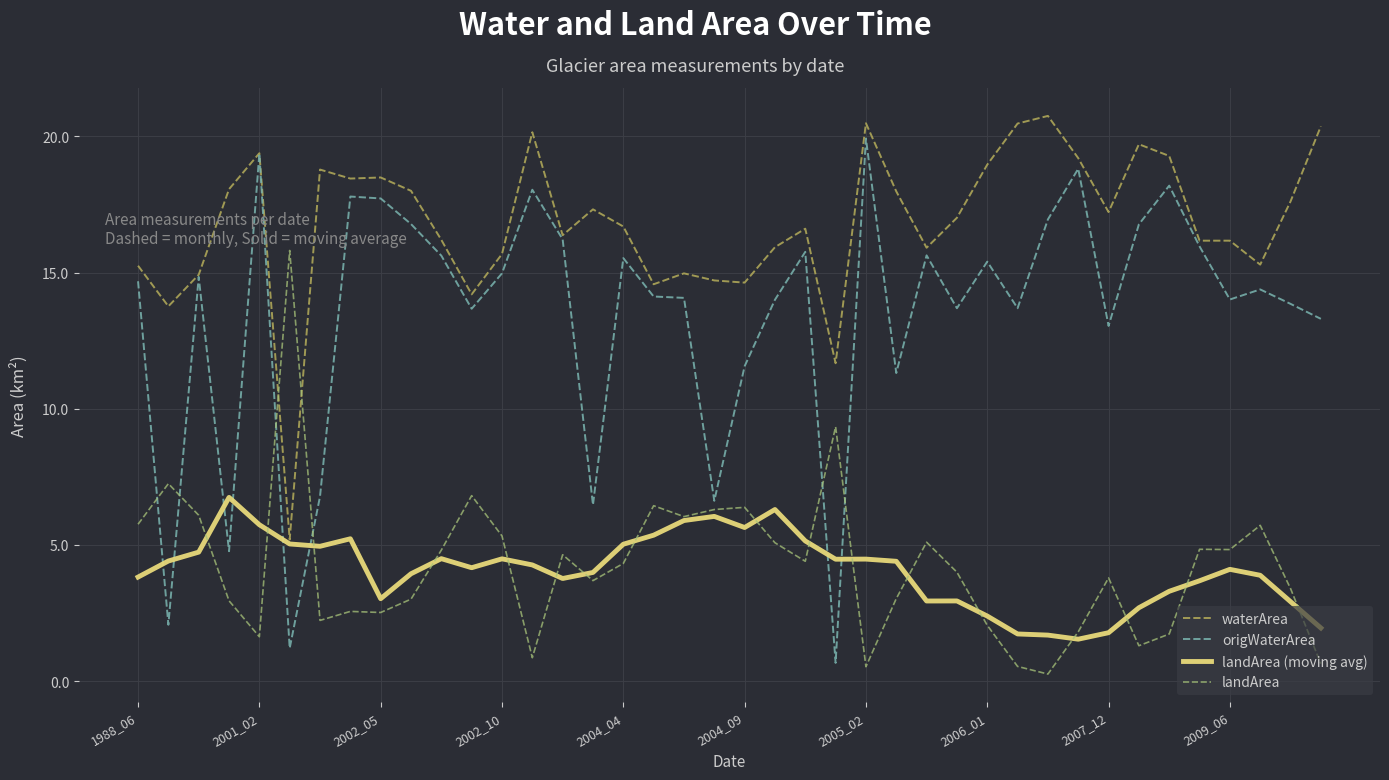

What is the maximum value shown in the chart?

20.8